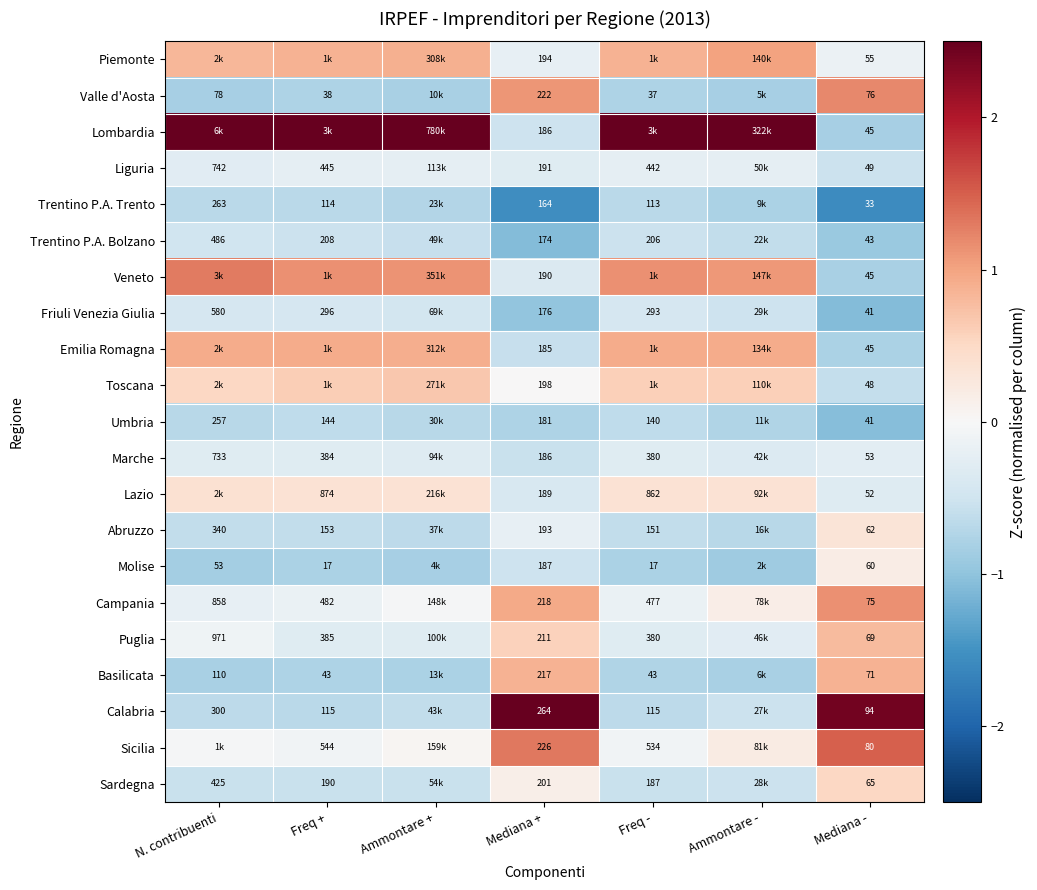

Between N. contribuenti and Mediana +, which is larger?

N. contribuenti